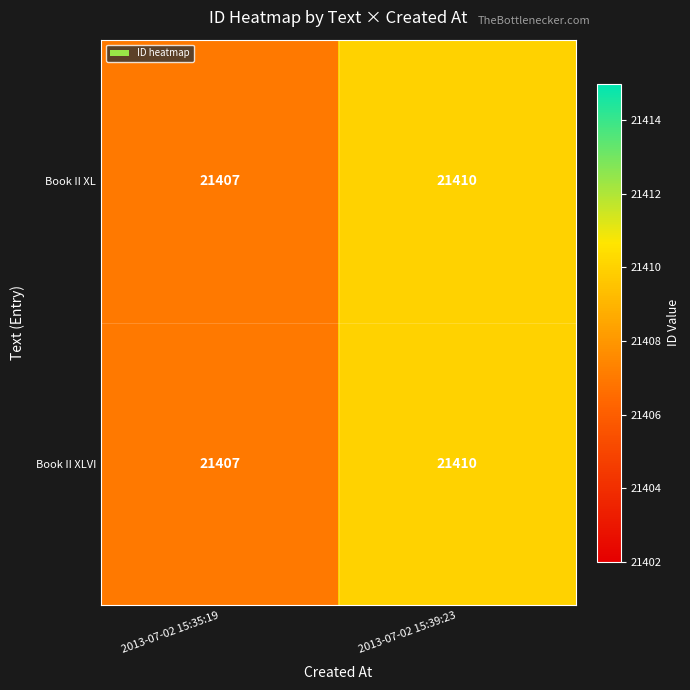

What is the approximate value of Book II XLVI at 2013-07-02 15:39:23?

21410